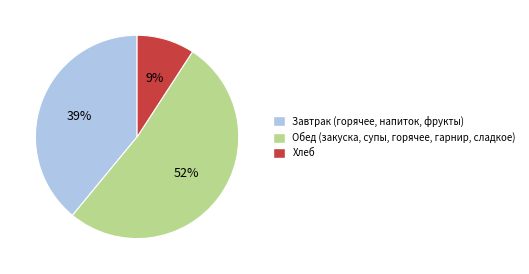

Does any single category account for the majority?

Yes